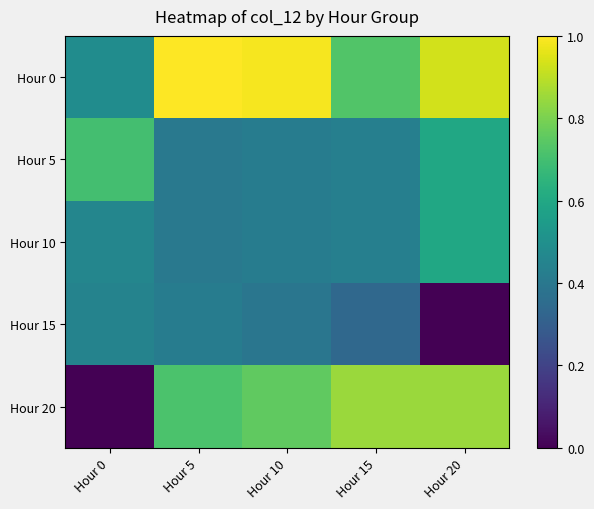

Which series has the largest range (max minus min)?

Hour 20